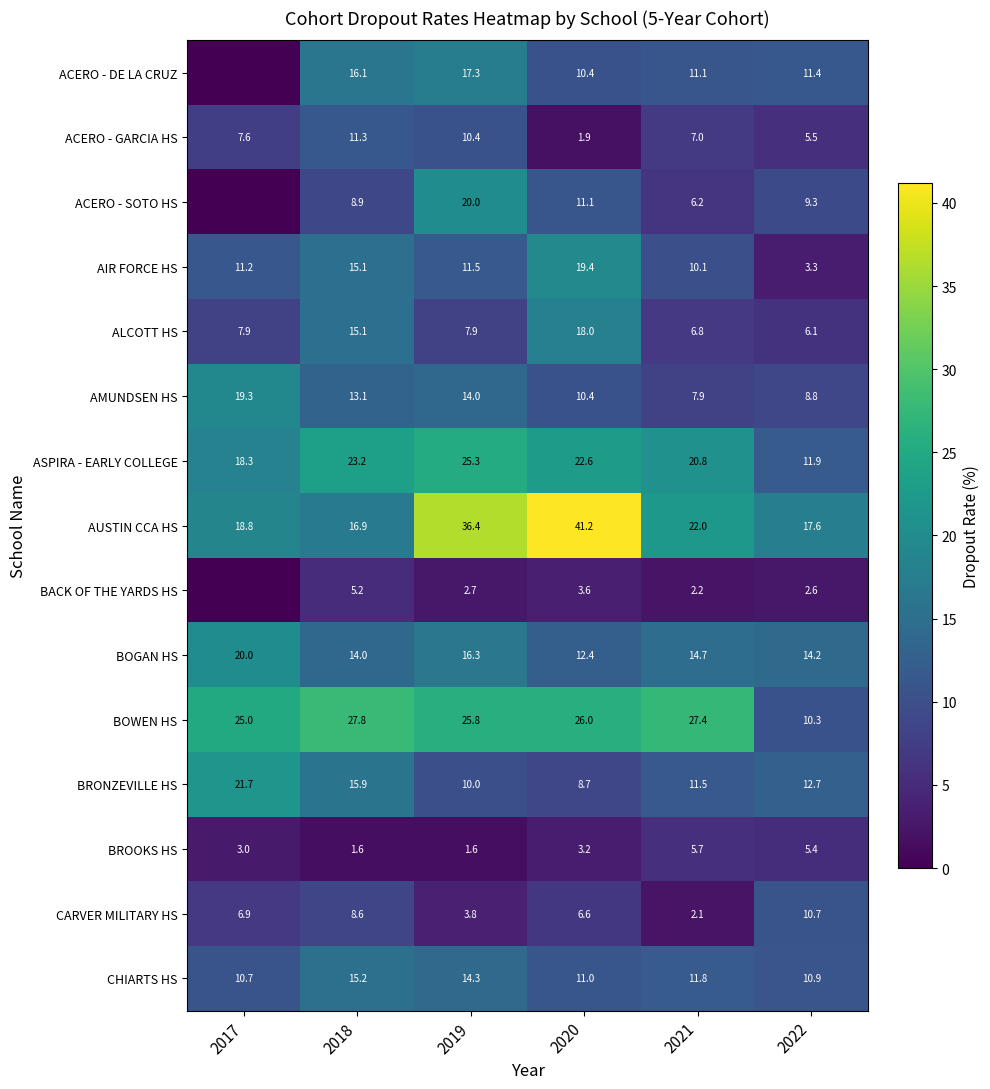

Which category has the highest value across all series?

2020